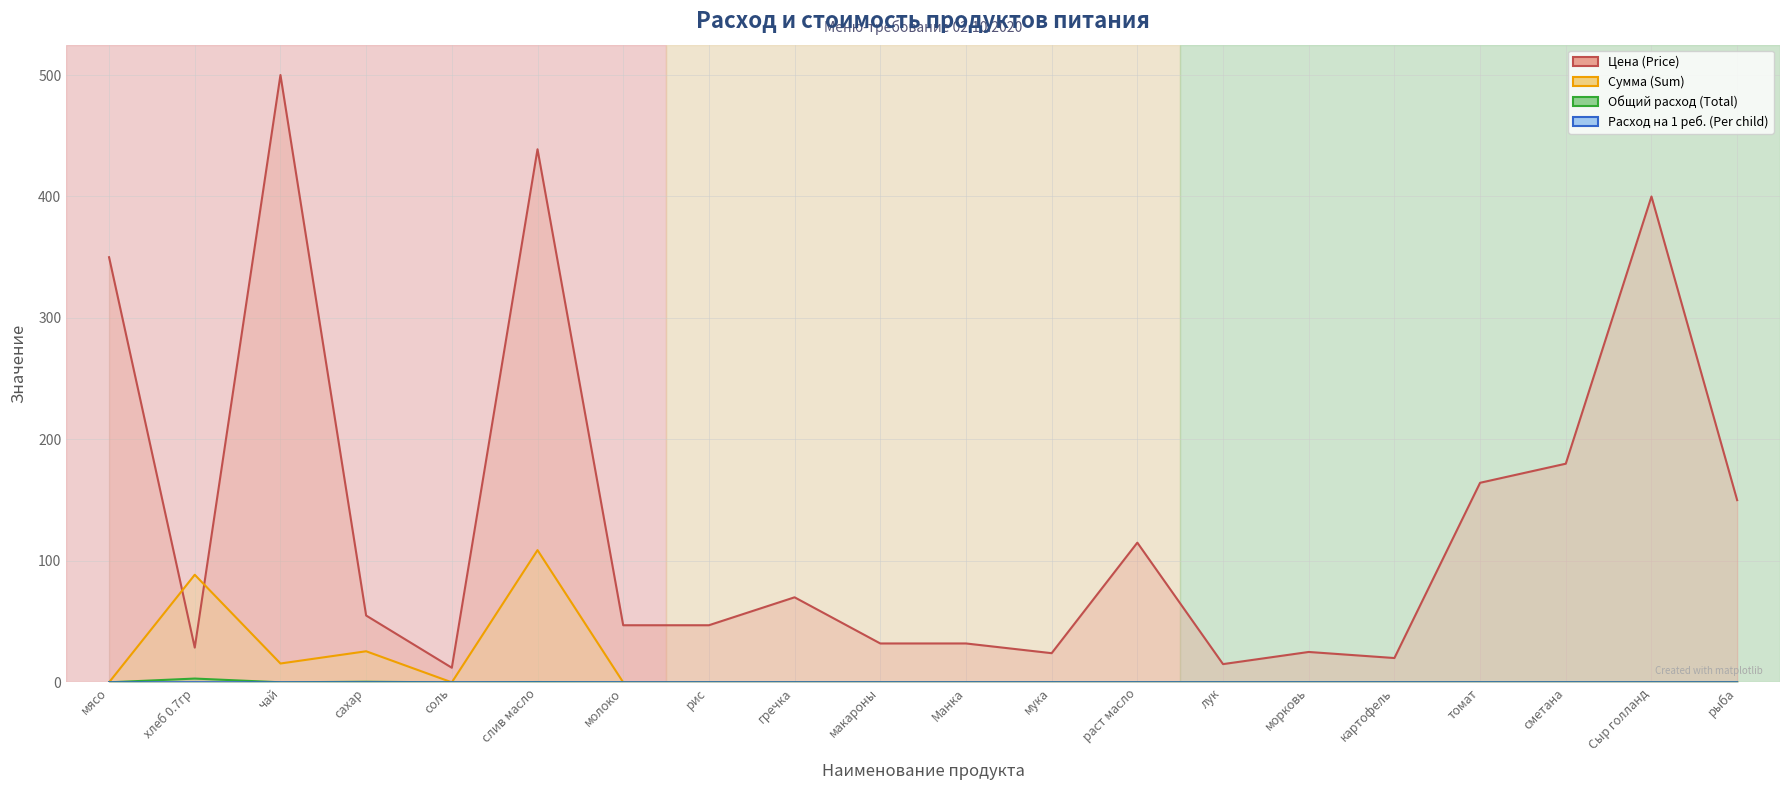

Does the chart have visible grid lines?

Yes